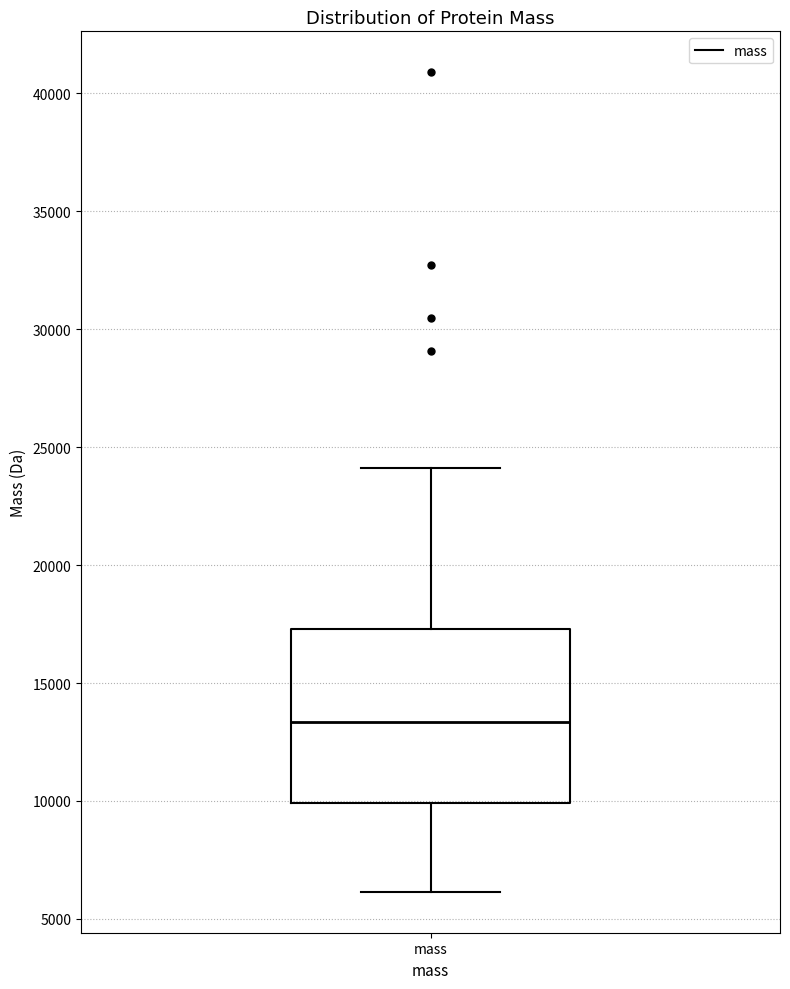

Transcribe this box plot: give where the median line is, the range the box spans, and where the two whiskers end, as read against the y-axis. The values are not printed on the chart, so give them approximately, as read against the axis.

median 13500, box 10000 to 17500, whiskers 6000 to 24000